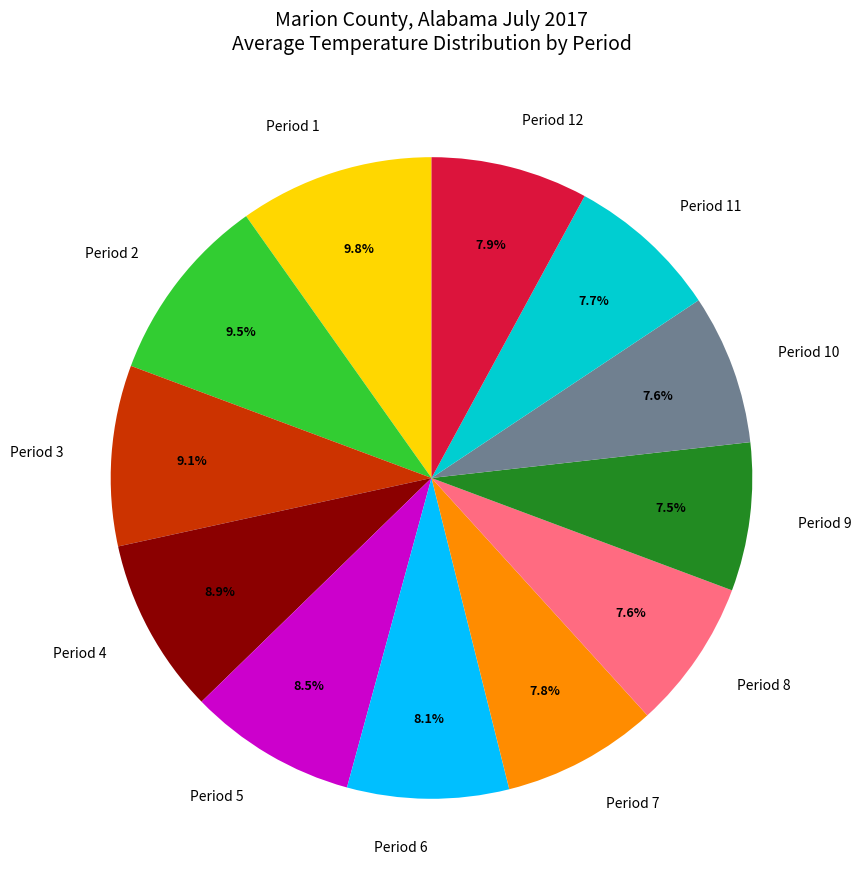

True or false: Period 2 accounts for 1% of the total.

False